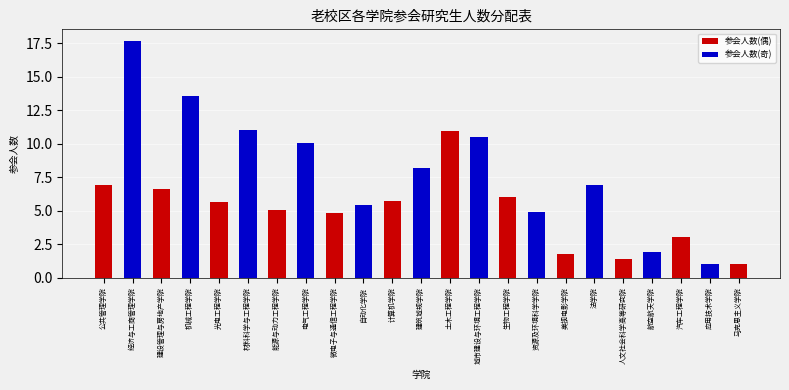

List the labels in order of value, smallest first.

应用技术学院, 马克思主义学院, 人文社会科学高等研究院, 美视电影学院, 航空航天学院, 汽车工程学院, 微电子与通信工程学院, 资源及环境科学学院, 能源与动力工程学院, 自动化学院, 光电工程学院, 计算机学院, 生物工程学院, 建设管理与房地产学院, 法学院, 公共管理学院, 建筑城规学院, 电气工程学院, 城市建设与环境工程学院, 土木工程学院, 材料科学与工程学院, 机械工程学院, 经济与工商管理学院